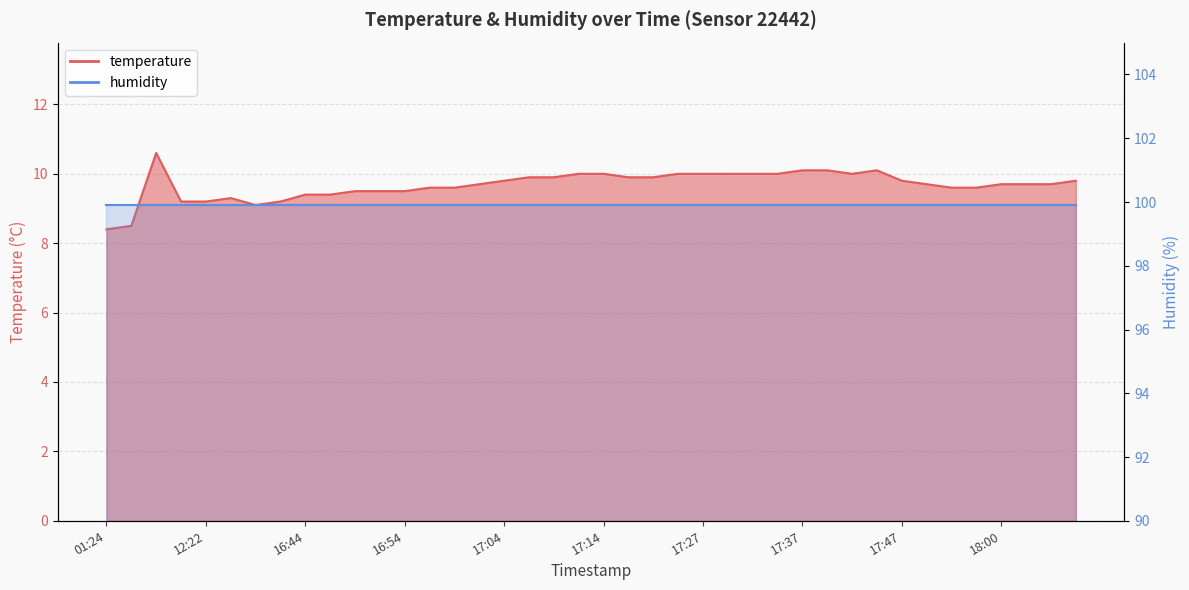

Where does the data first go above 9?

11:30